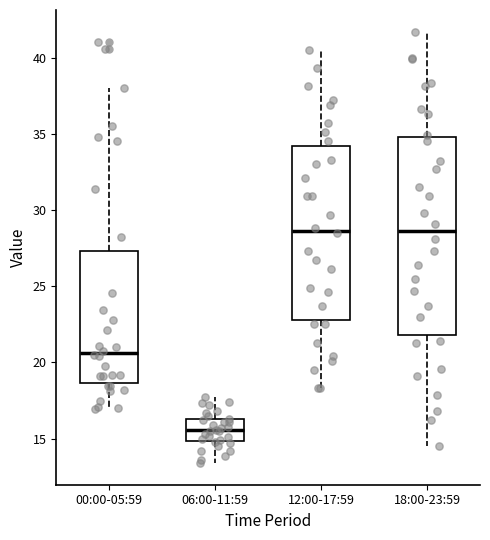

Where does the upper whisker of the box for 00:00-05:59 end on the y-axis? The values are not printed on the chart, so give them approximately, as read against the axis.

38.0